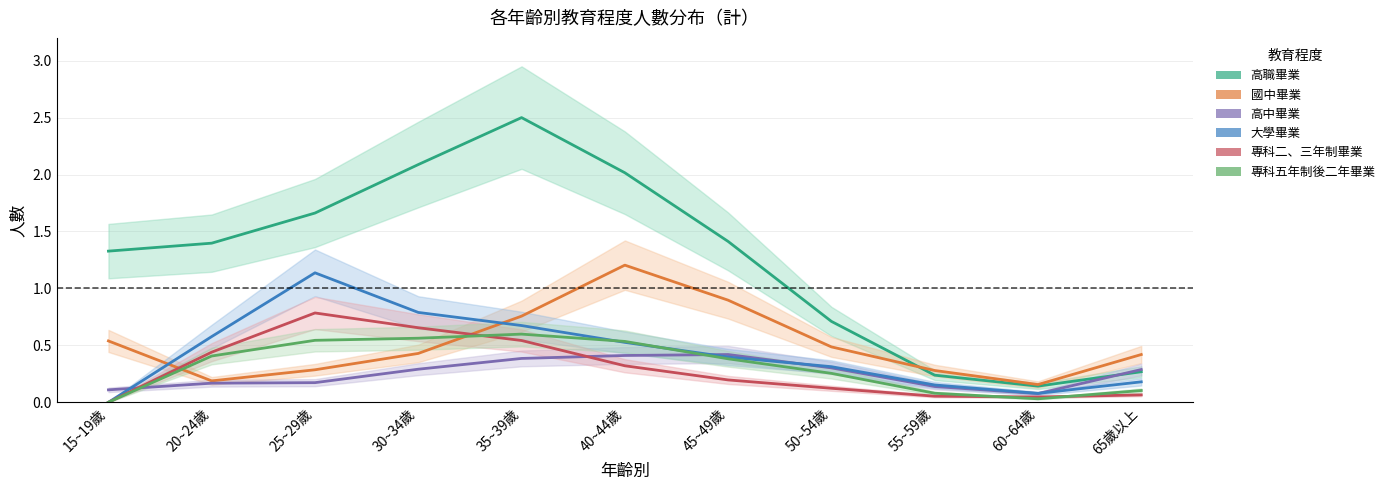

Rank the series by their maximum value, from highest to lowest.

高職畢業, 國中畢業, 大學畢業, 專科二、三年制畢業, 專科五年制後二年畢業, 高中畢業